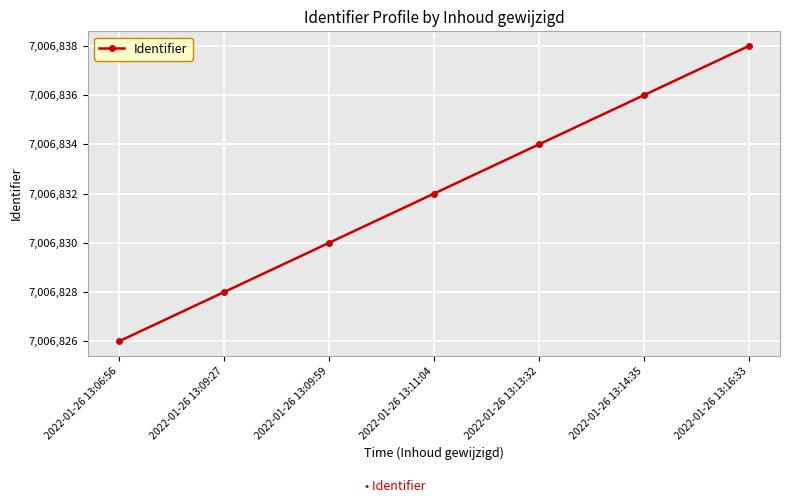

Read the value at 2022-01-26 13:16:33.

7006838